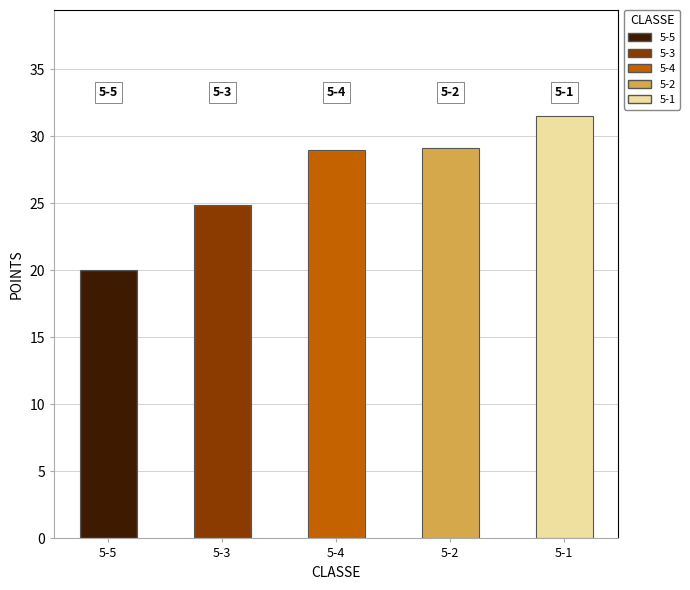

True or false: the data shows 24.9 at 5-3.

True